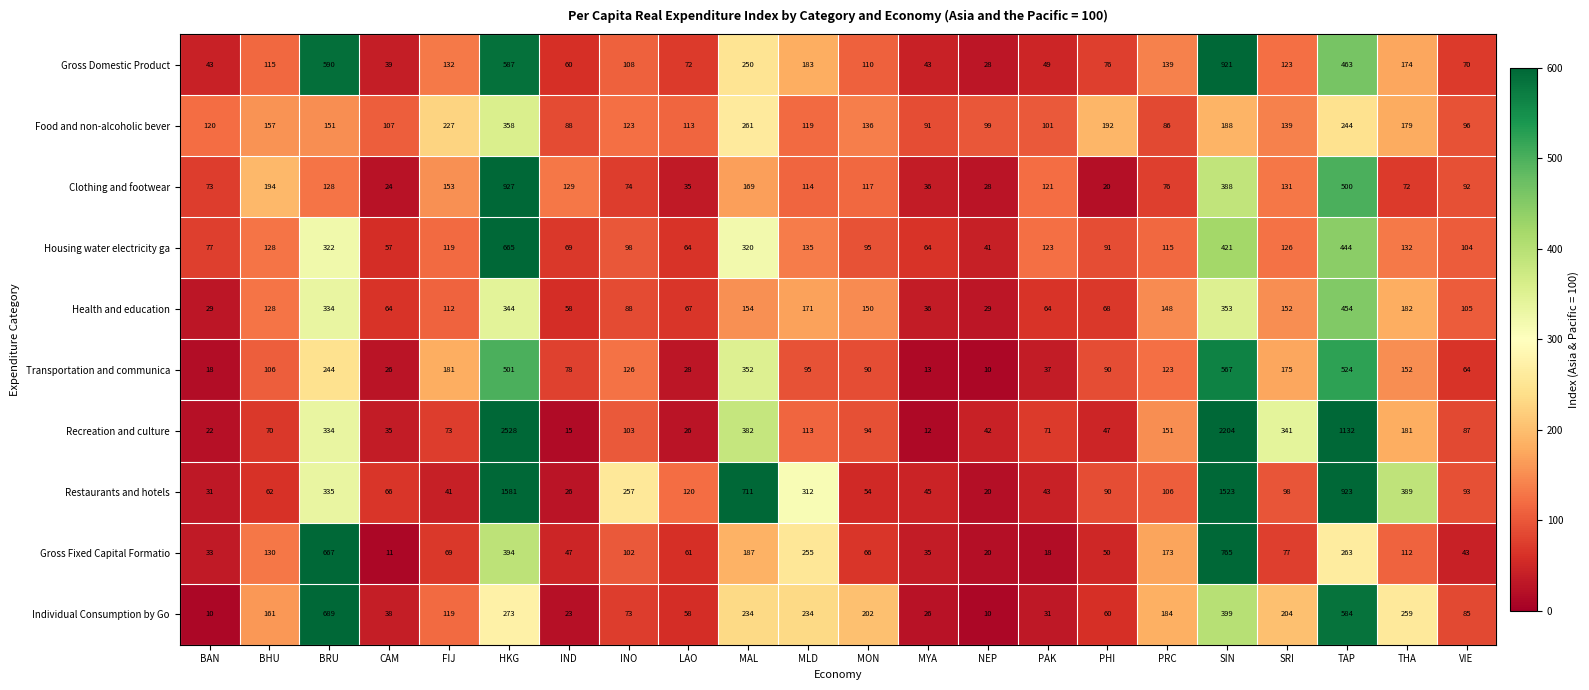

At which category is the sum across all series the highest?

HKG